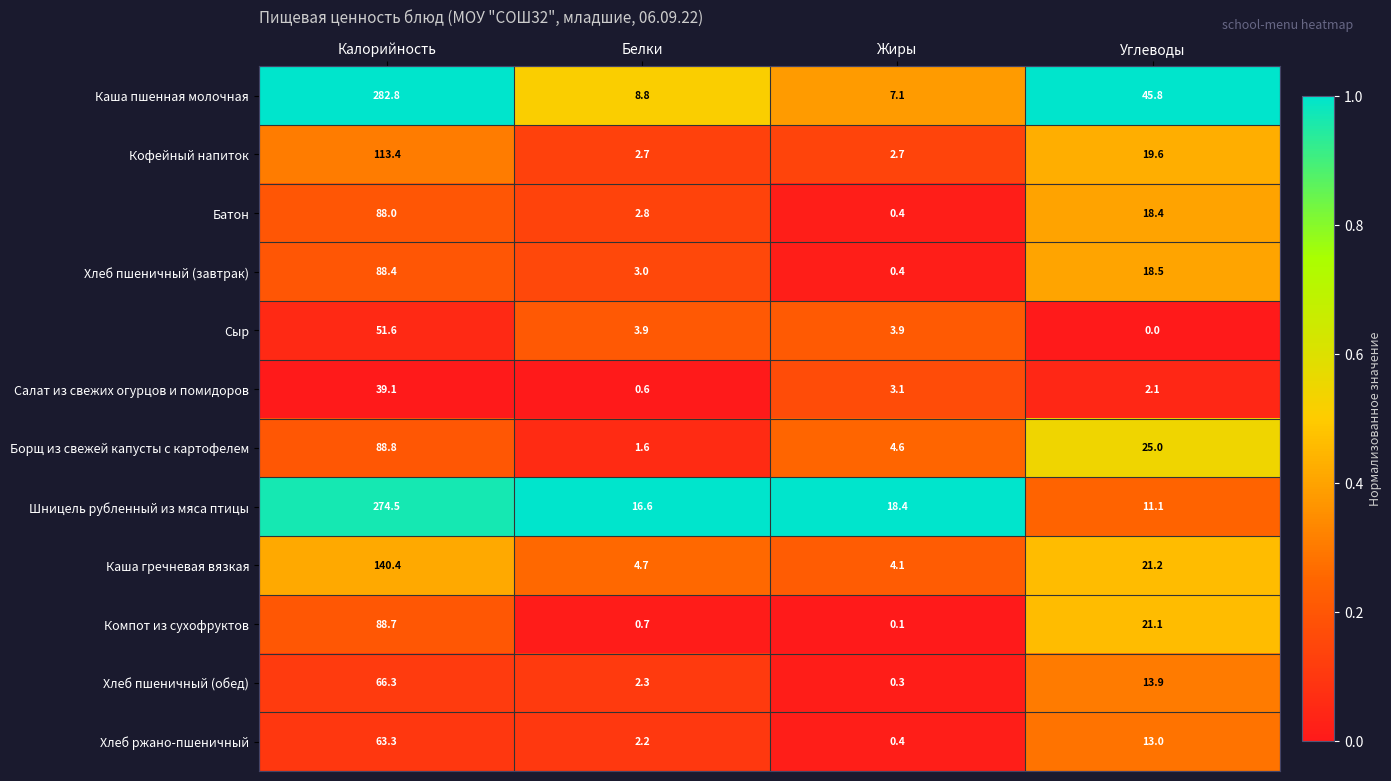

True or false: Хлеб ржано-пшеничный has a value of 3.5 at Белки.

False